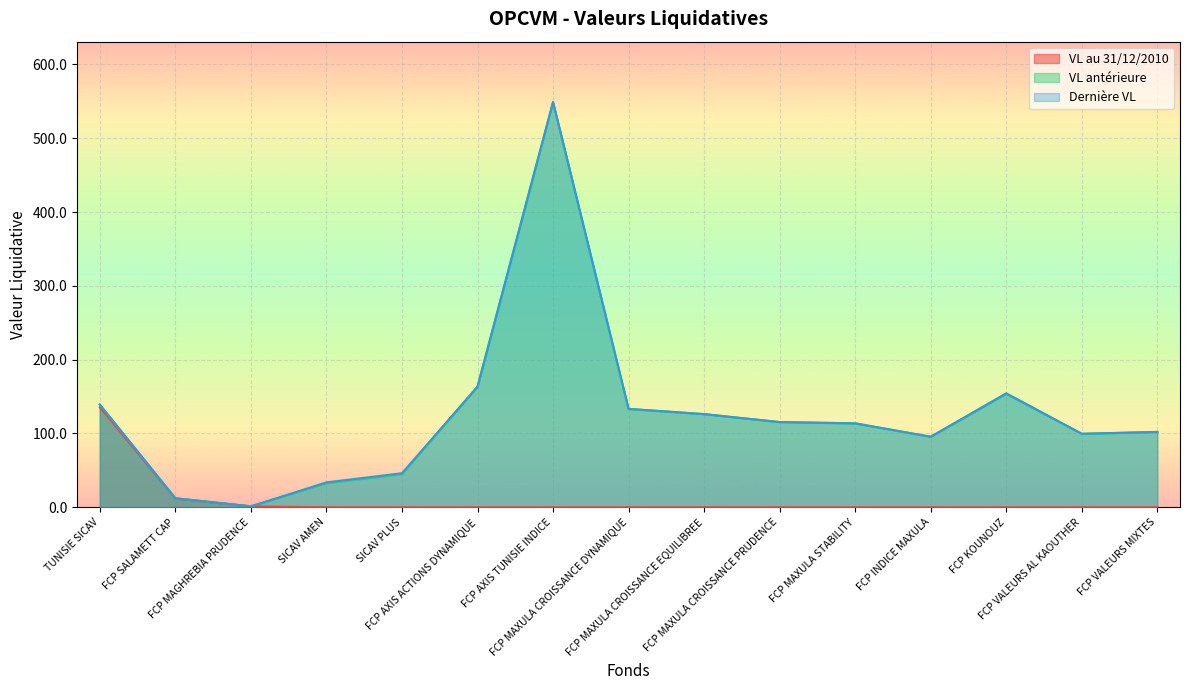

Which series has the largest range (max minus min)?

Dernière VL